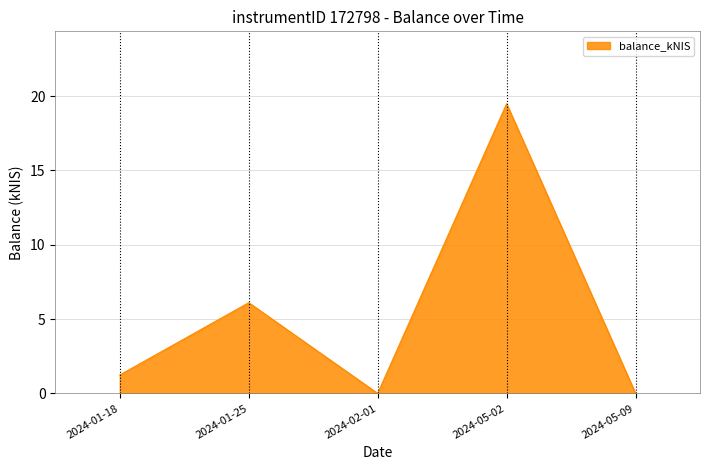

What is the change in value from 2024-01-25 to 2024-02-01?

-6.1